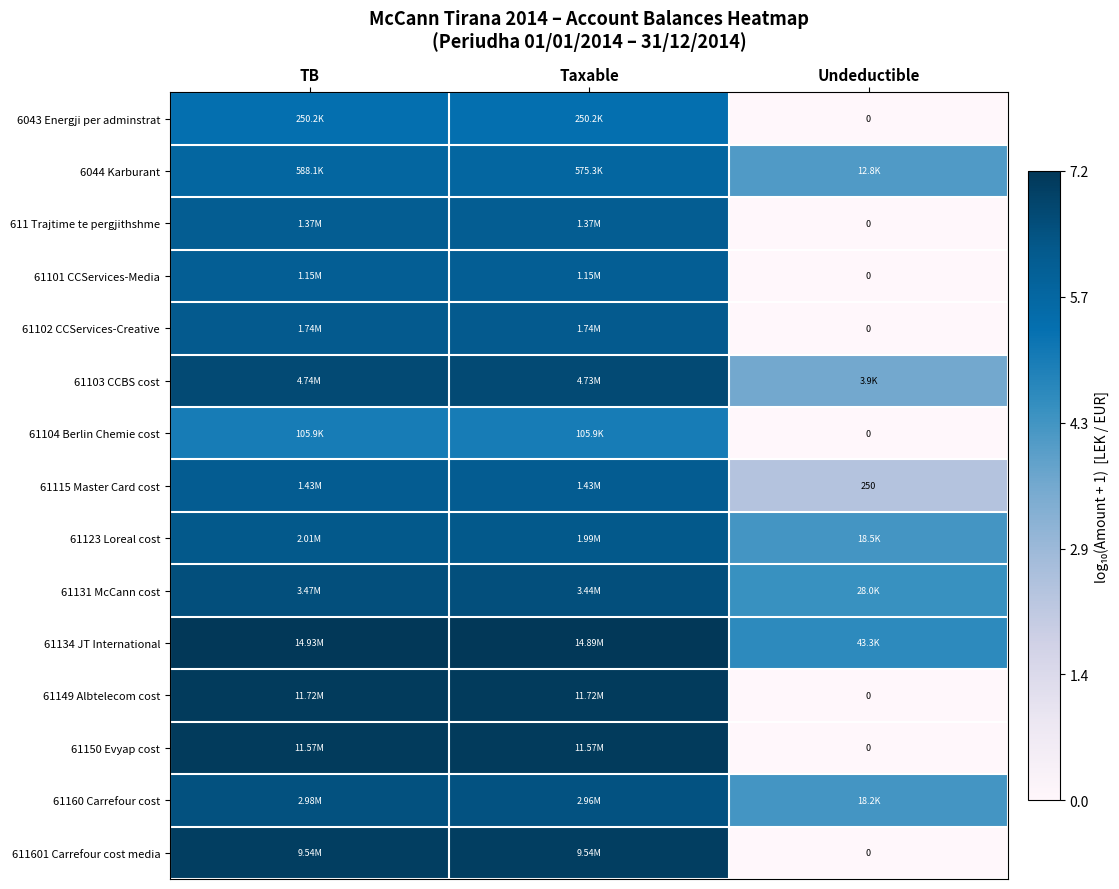

What is the spread (max minus min) of values at Undeductible?

4.6